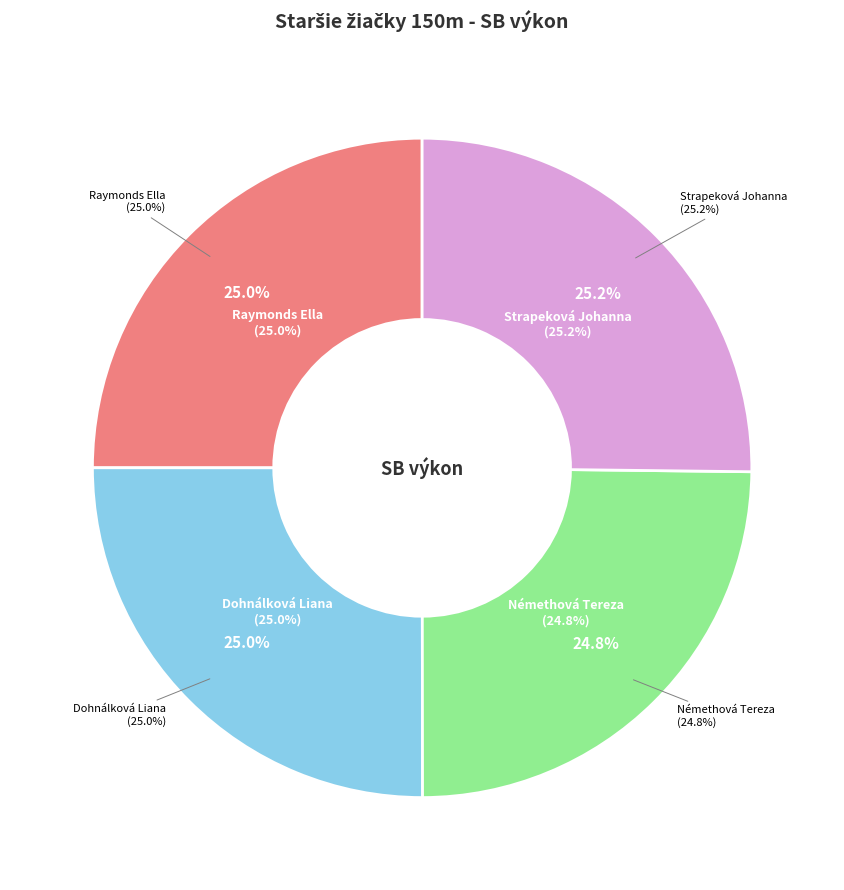

Rank the categories by value from lowest to highest.

Némethová Tereza, Raymonds Ella, Dohnálková Liana, Strapeková Johanna